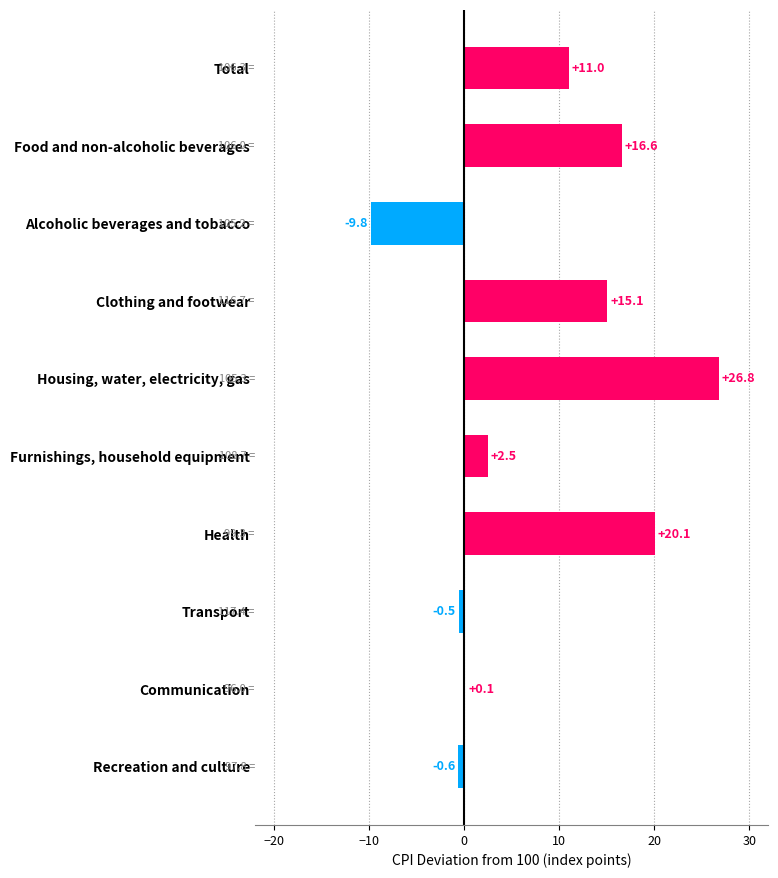

What is the ratio of the value at Clothing and footwear to the value at Housing, water, electricity, gas?

0.6